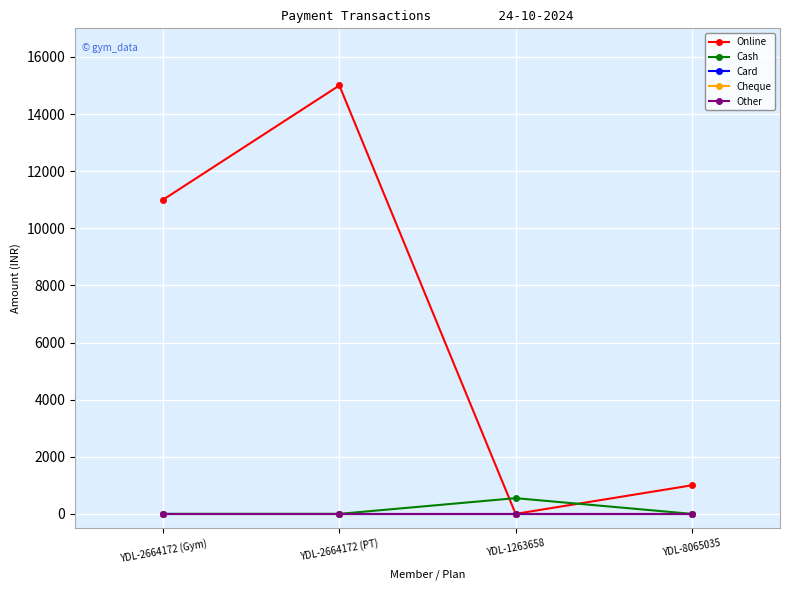

List the labels in order of Online value, largest first.

YDL-2664172 (PT), YDL-2664172 (Gym), YDL-8065035, YDL-1263658